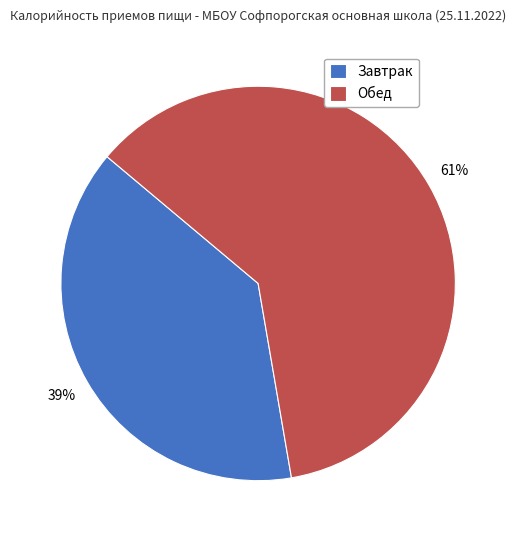

True or false: Завтрак accounts for 39% of the total.

True